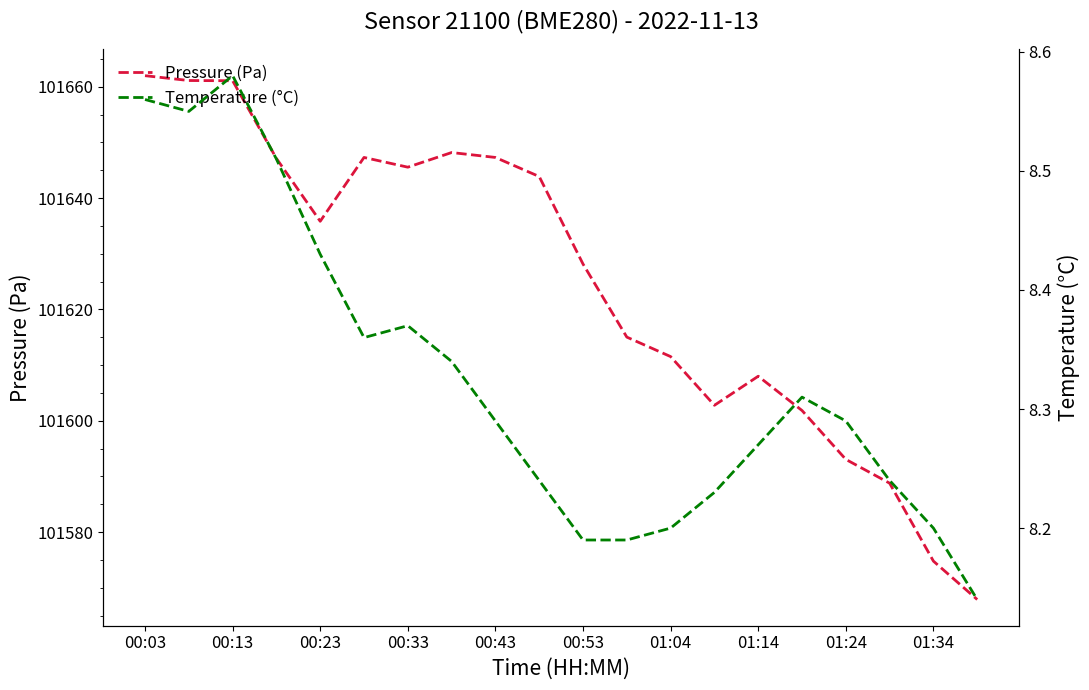

True or false: Pressure (Pa) has a value of 101662.0 at 00:03.

True